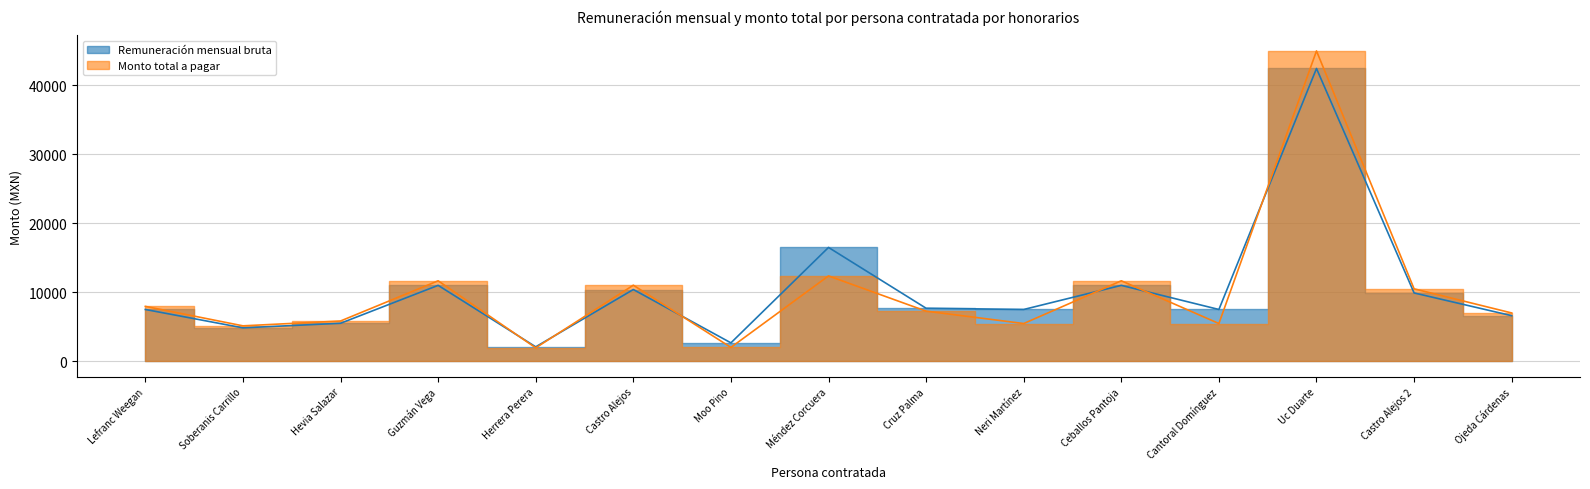

True or false: Monto total a pagar has a value of 11143.3 at Cruz Palma.

False